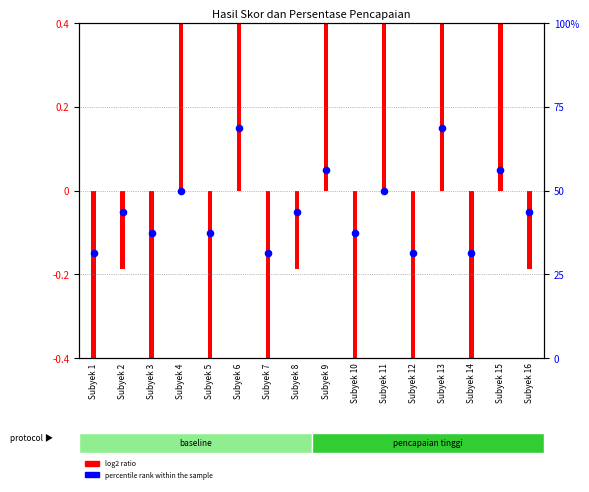

What is the change in value from Subyek 1 to Subyek 9?

+25.0